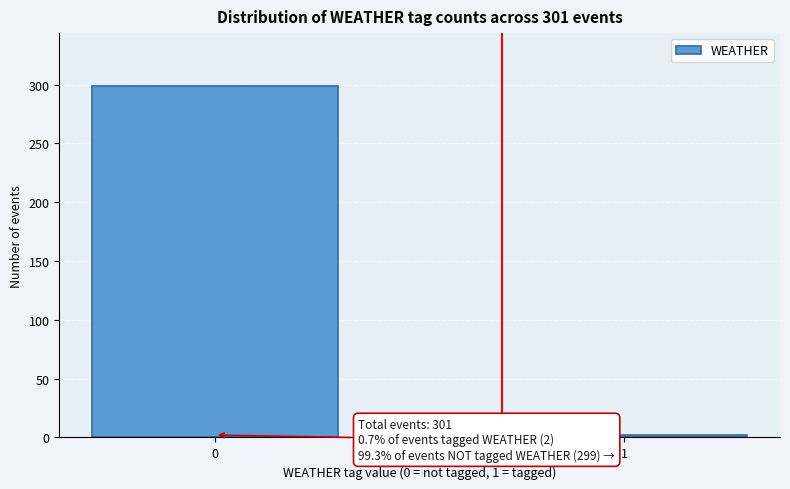

Reading right to left, extract all data points from this chart.

1=2	0=299